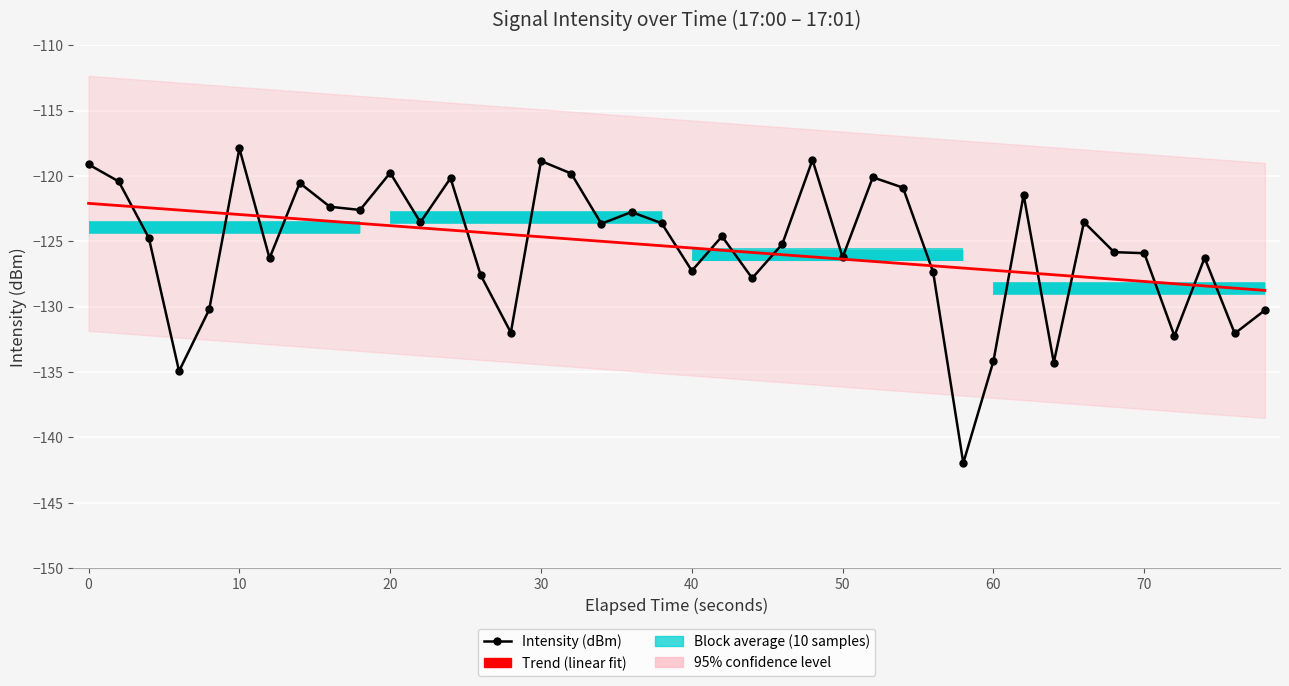

Which series has the largest total across all categories?

Trend (linear fit)